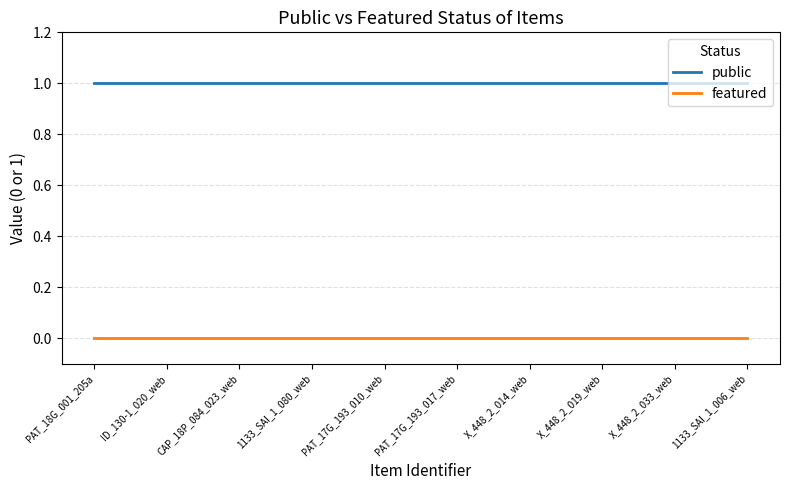

At X_448_2_033_web, list the series in order from largest to smallest.

public, featured